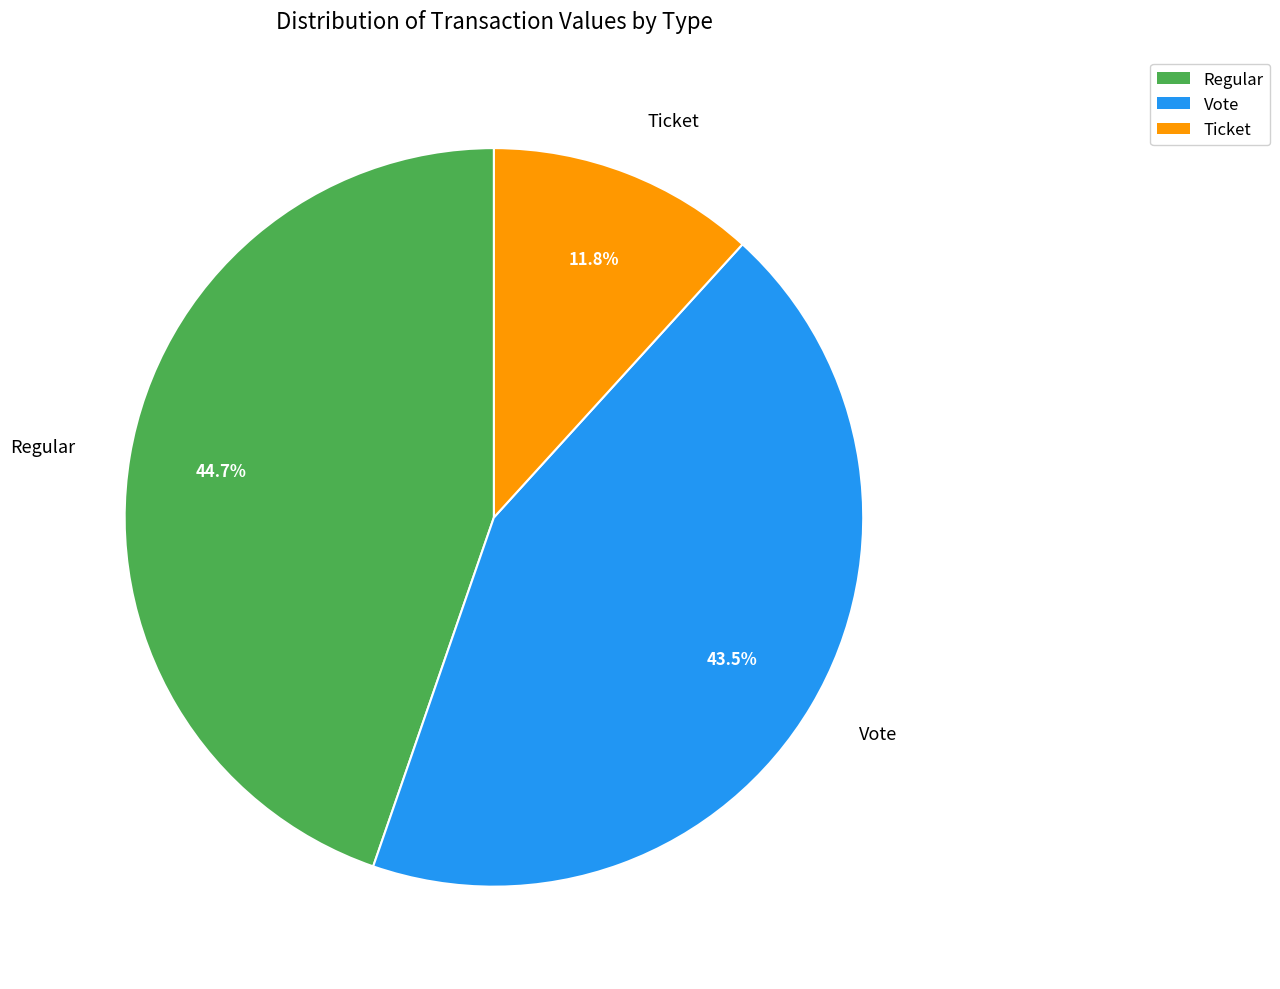

Combined, what portion of the pie is Vote and Ticket?

55.3%